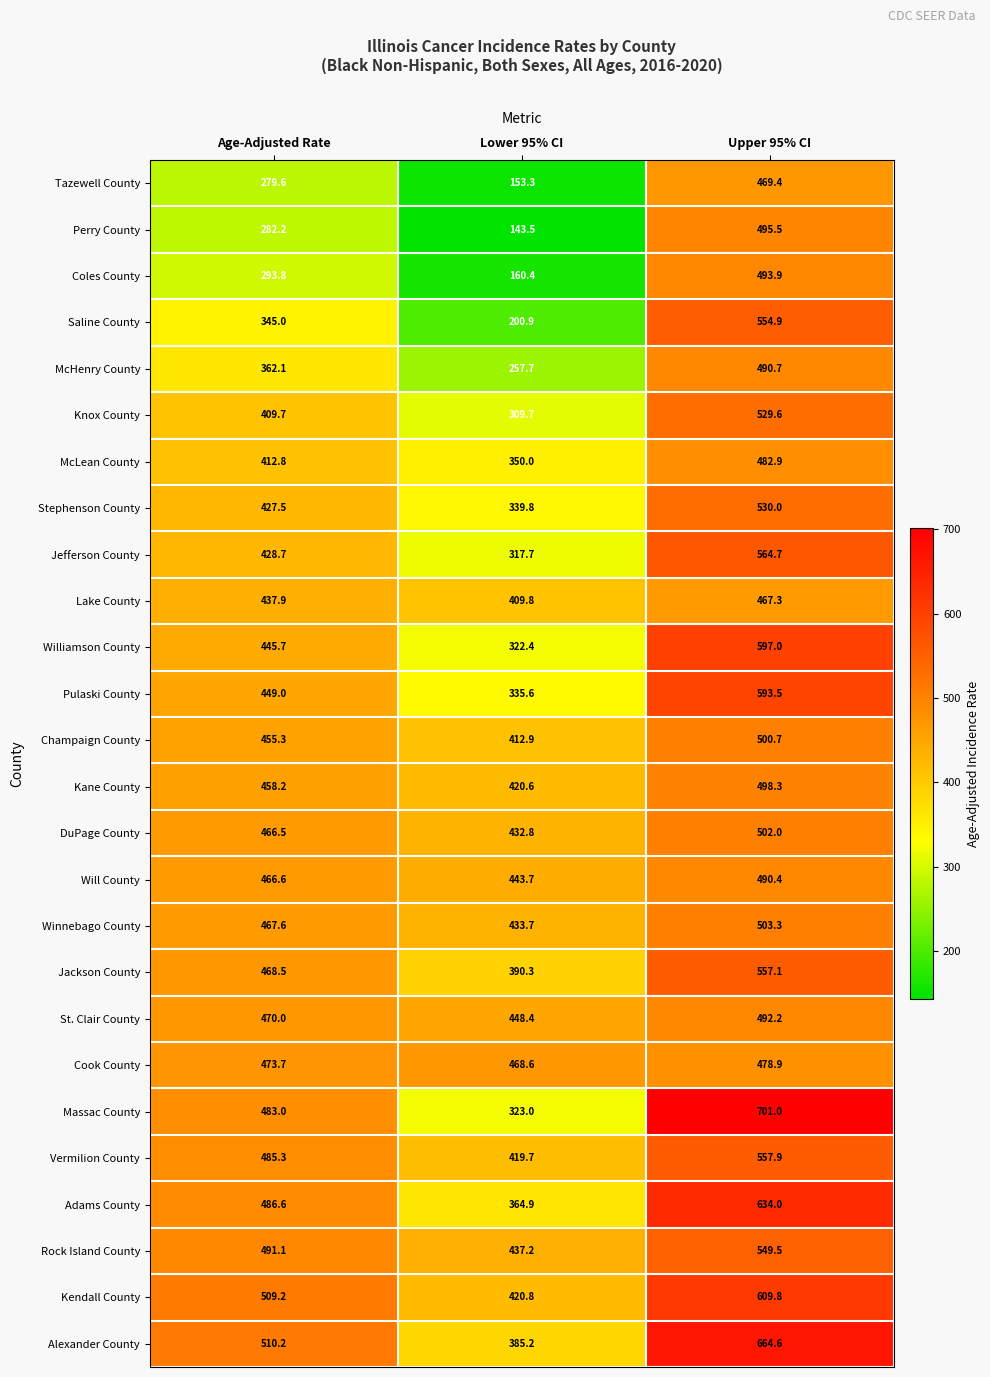

What is the approximate value of DuPage County at Age-Adjusted Rate?

466.5